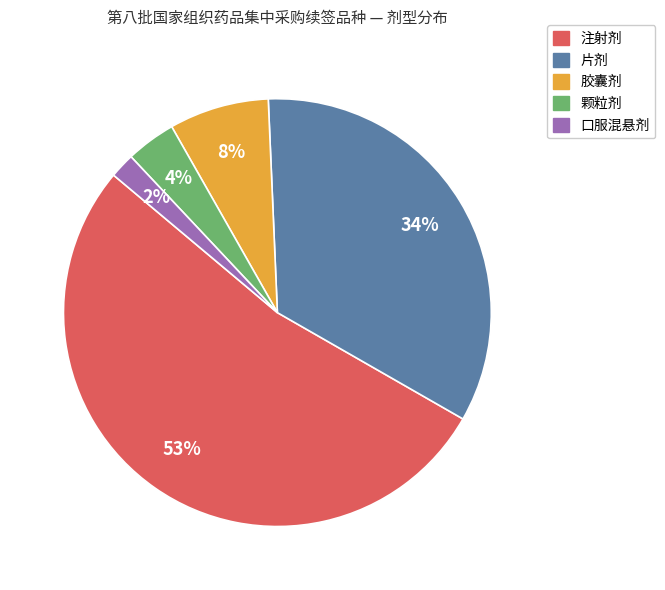

Do 口服混悬剂 and 片剂 together represent more than half of the pie?

No